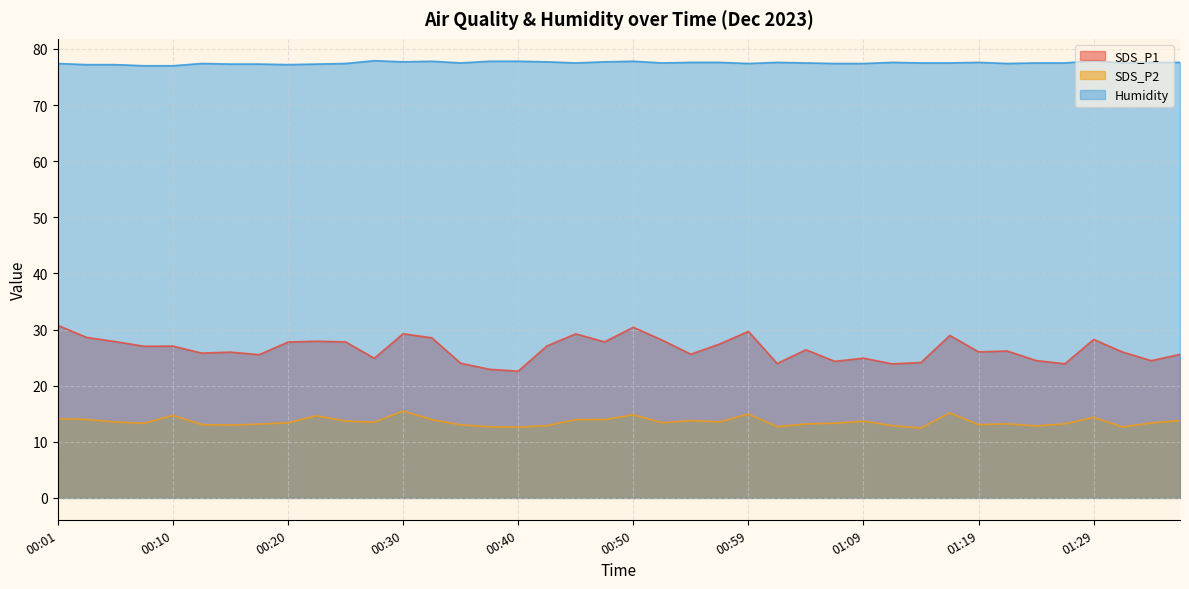

Reading left to right, list all the values displayed in this chart.

SDS_P1: 30.8	28.6	27.9	27.0	27.1	25.8	26.0	25.5	27.8	27.9	27.8	24.9	29.2	28.5	24.0	22.9	22.6	27.1	29.2	27.8	30.4	28.1	25.6	27.4	29.7	23.9	26.4	24.3	24.9	23.9	24.1	28.9	26.0	26.2	24.5	23.9	28.2	26.0	24.4	25.6
SDS_P2: 14.1	14.0	13.5	13.3	14.7	13.1	13.0	13.2	13.4	14.6	13.7	13.5	15.5	13.9	13.0	12.7	12.6	12.9	13.9	13.9	14.8	13.4	13.8	13.6	14.9	12.7	13.2	13.3	13.7	12.9	12.4	15.2	13.1	13.2	12.8	13.2	14.3	12.6	13.3	13.8
Humidity: 77.4	77.2	77.2	77.0	77.0	77.4	77.3	77.3	77.2	77.3	77.4	77.9	77.7	77.8	77.5	77.8	77.8	77.7	77.5	77.7	77.8	77.5	77.6	77.6	77.4	77.6	77.5	77.4	77.4	77.6	77.5	77.5	77.6	77.4	77.5	77.5	77.9	77.5	77.6	77.6